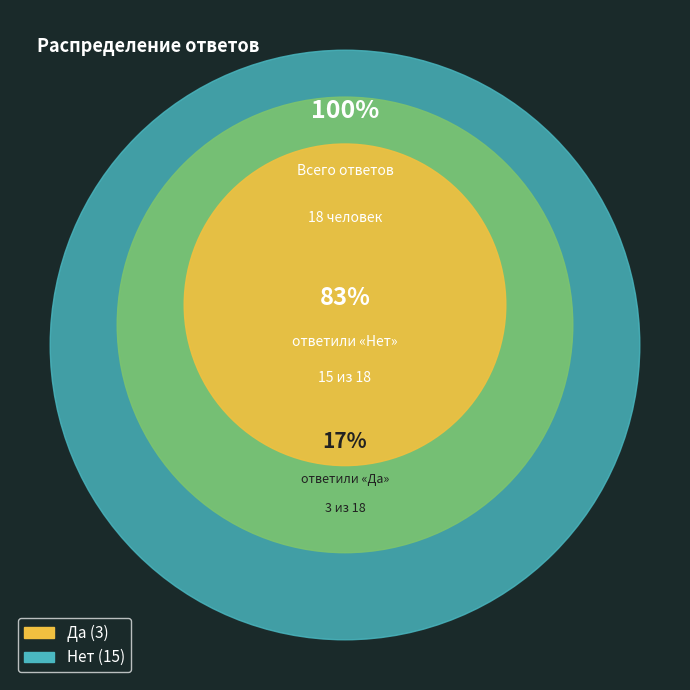

To the nearest percent, what is the difference between the largest and smallest slice percentages?

67%